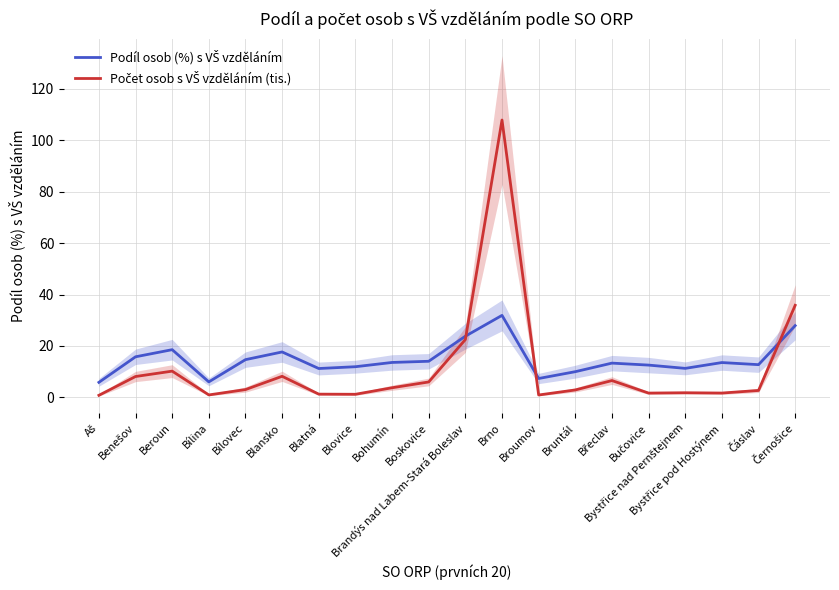

At which category does the chart reach its minimum across all series?

Aš